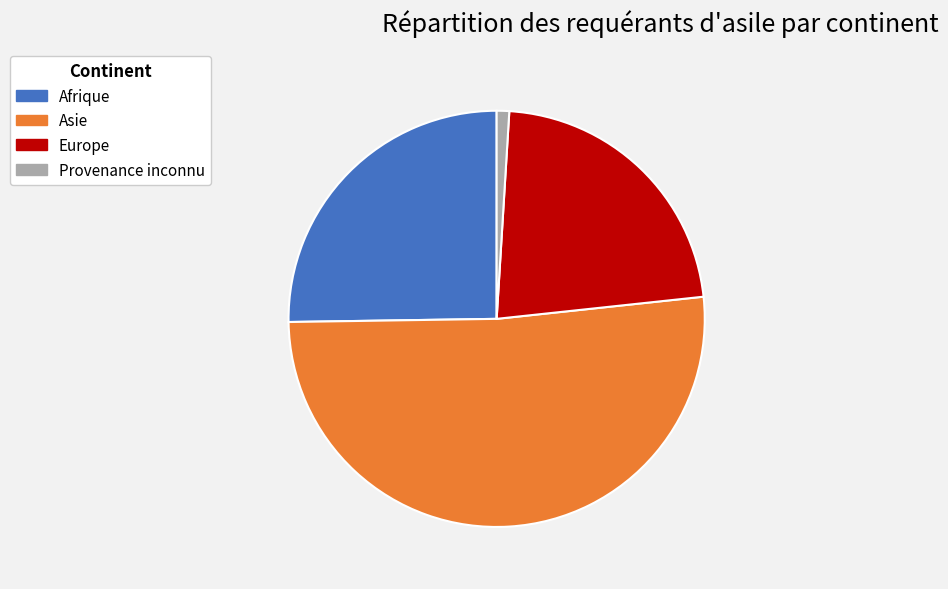

True or false: Asie accounts for 51% of the total.

True